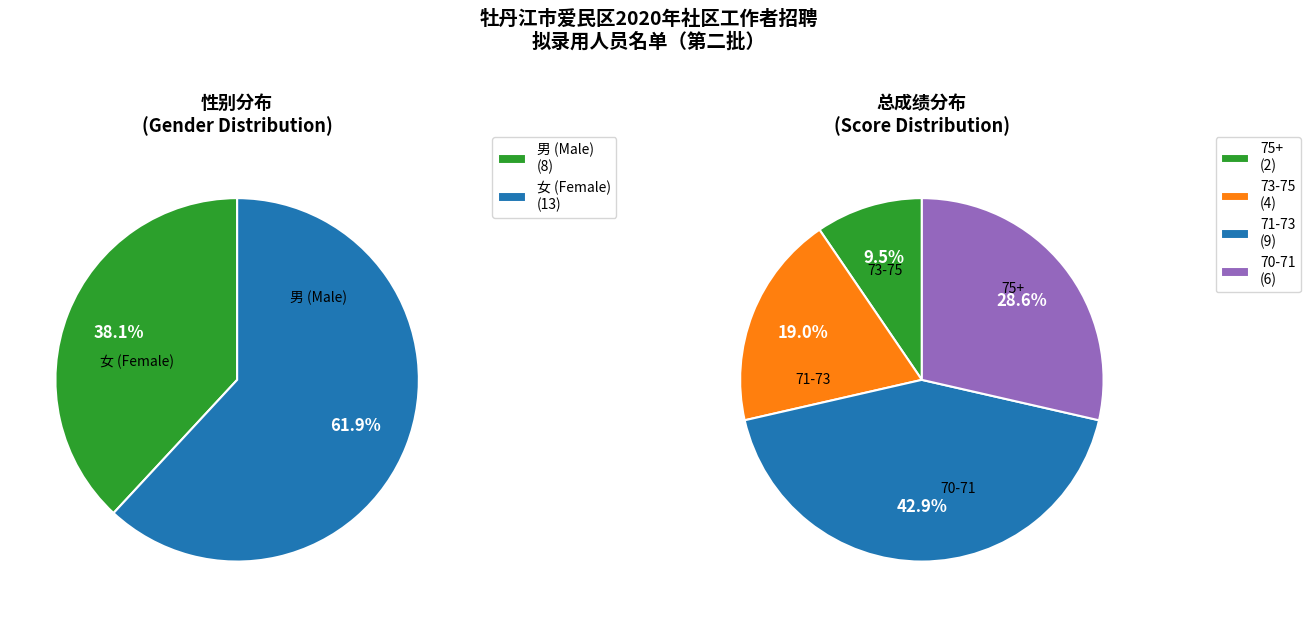

Is there any slice that represents more than half of the pie?

No